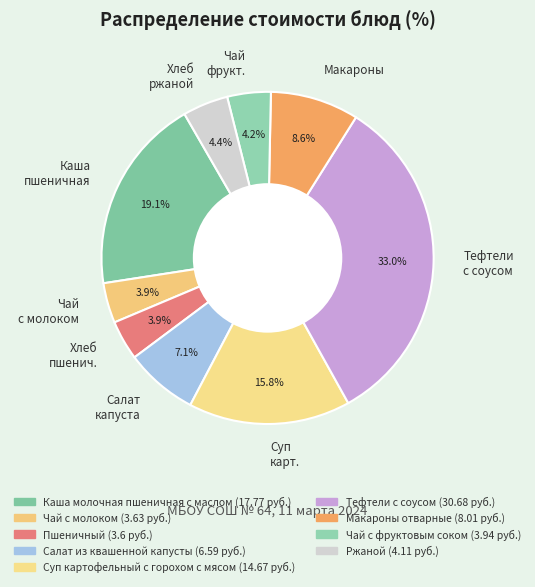

Between Суп карт. and Чай фрукт., which is larger?

Суп карт.